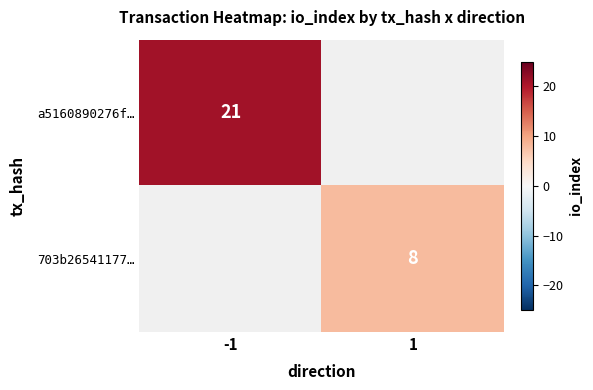

True or false: 703b26541177… has a value of 14.2 at 1.

False